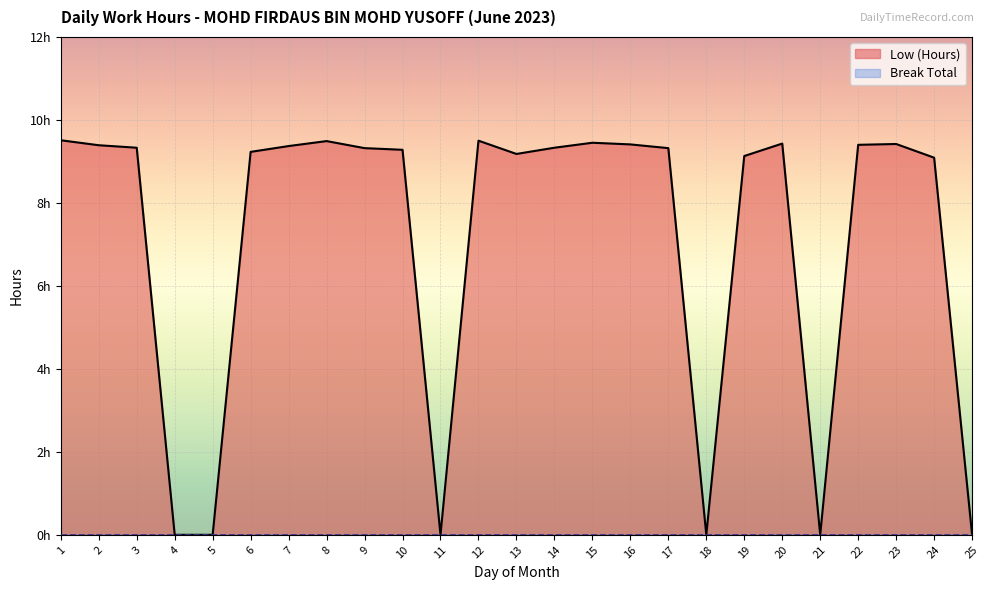

Which has a higher value, 25 or 8?

8